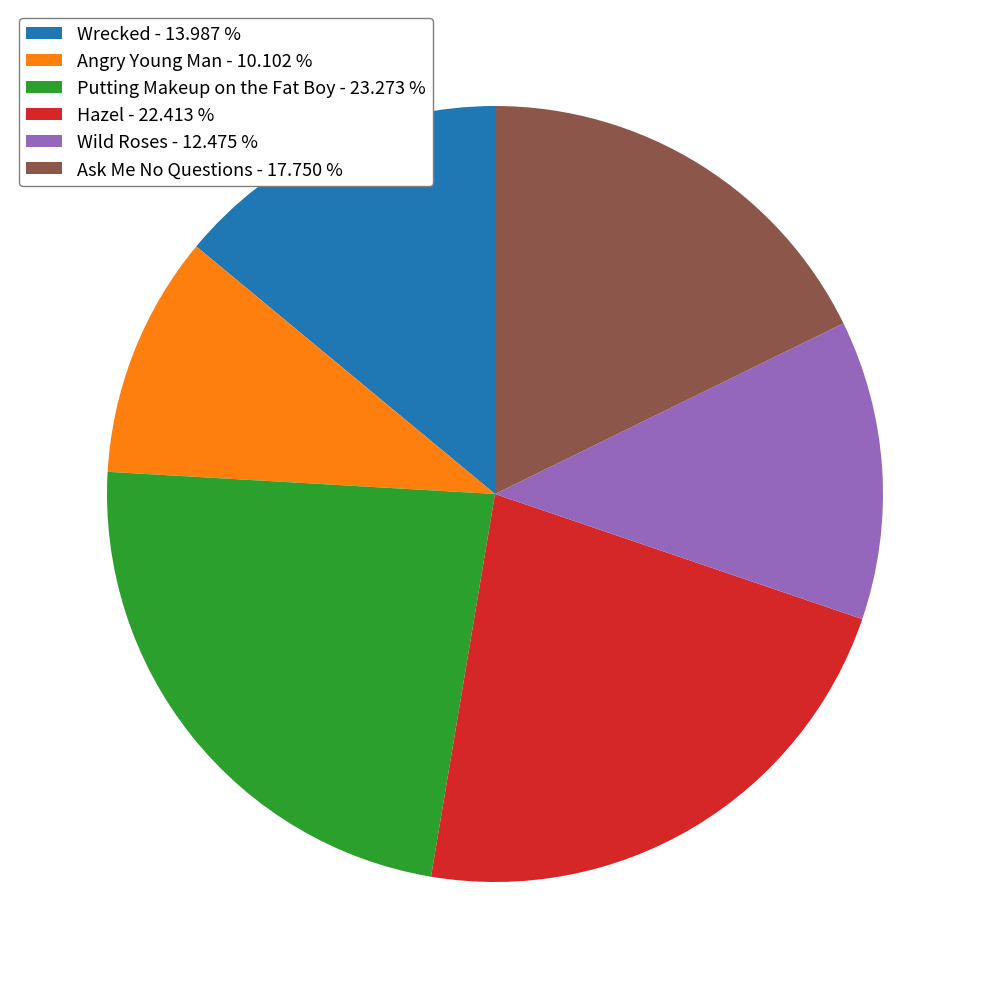

Which slice is the smallest?

Angry Young Man